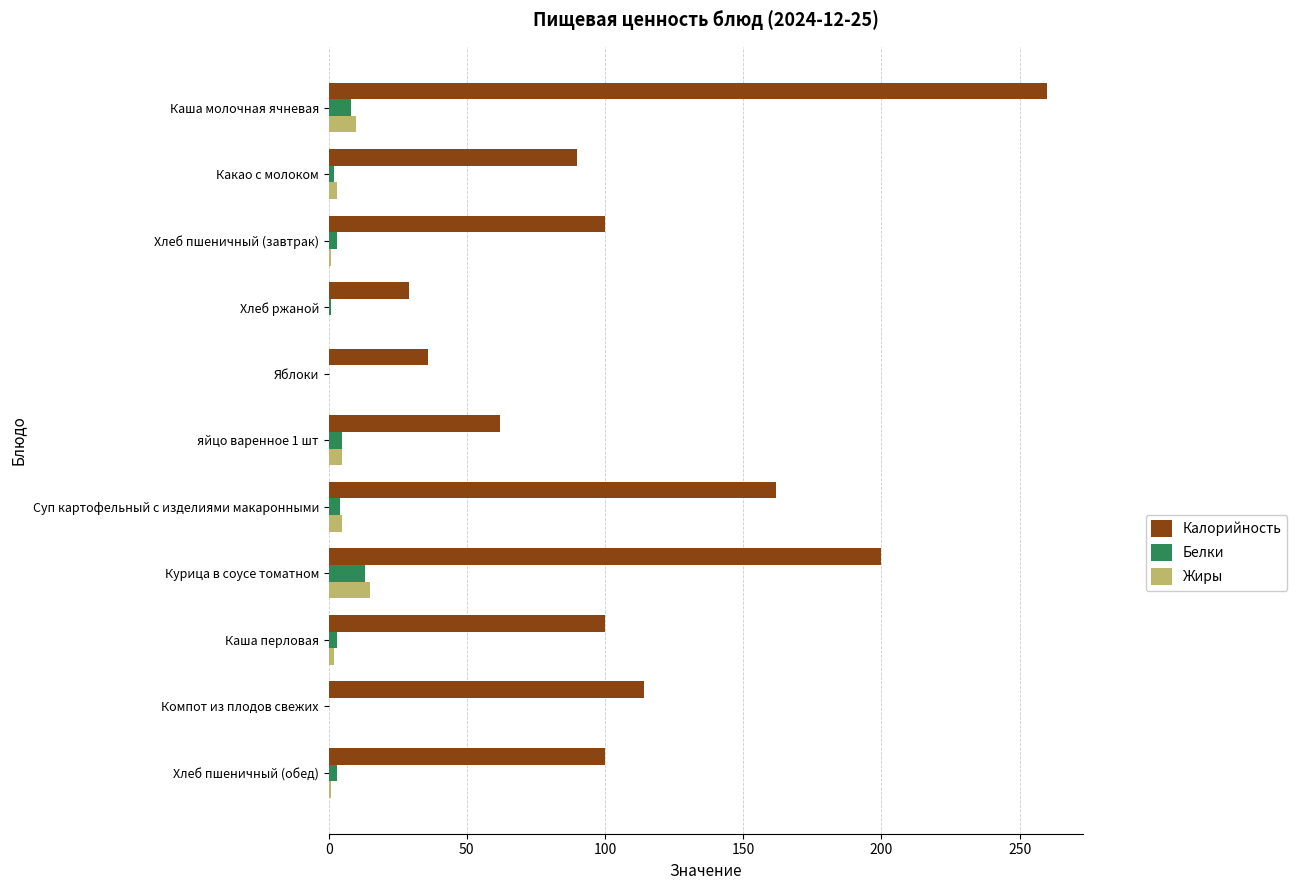

What is the sum of all Белки values?

42